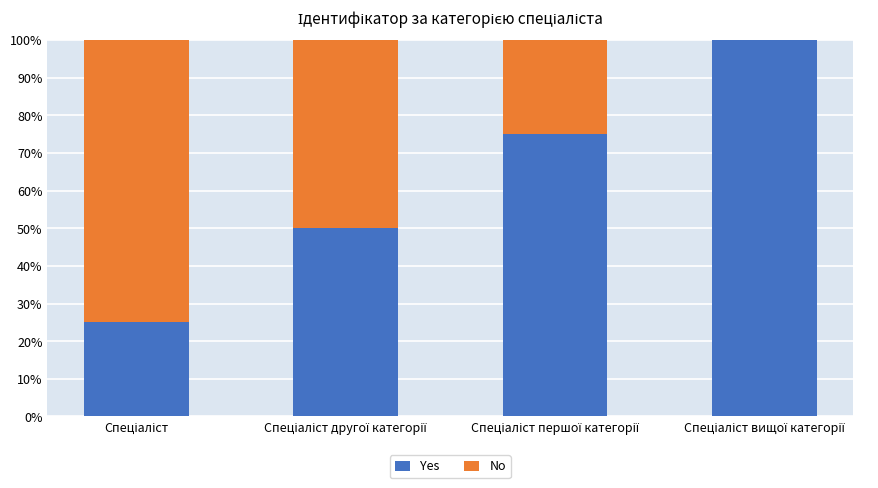

What is the highest value of the Yes series?

100